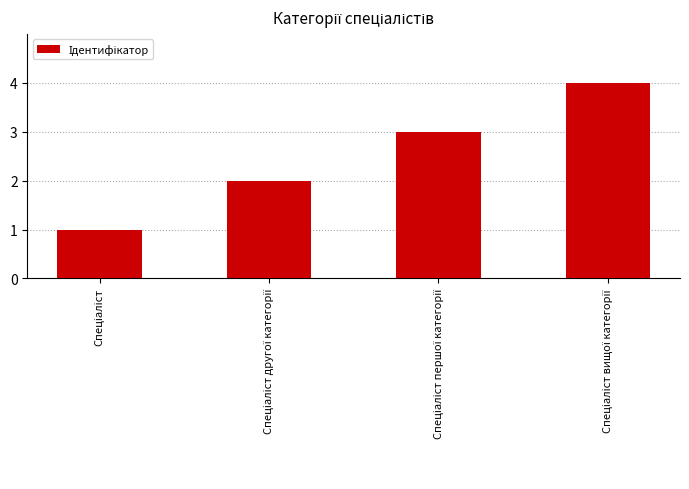

What is the difference between the maximum and minimum values?

3